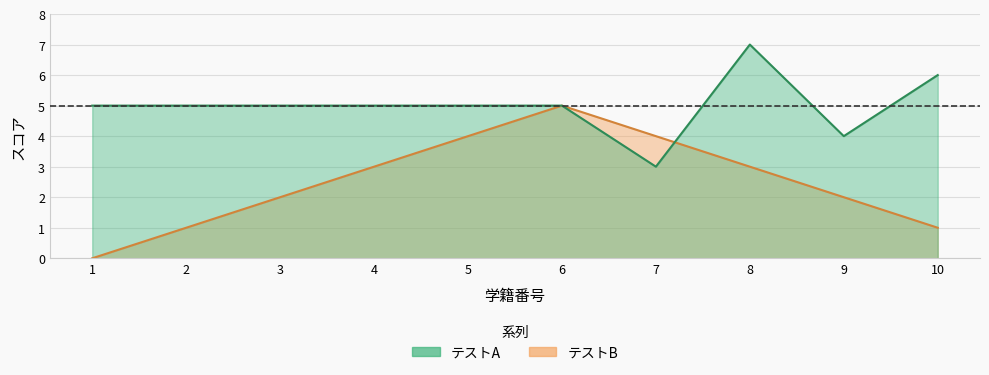

At which category is the sum across all series the highest?

6